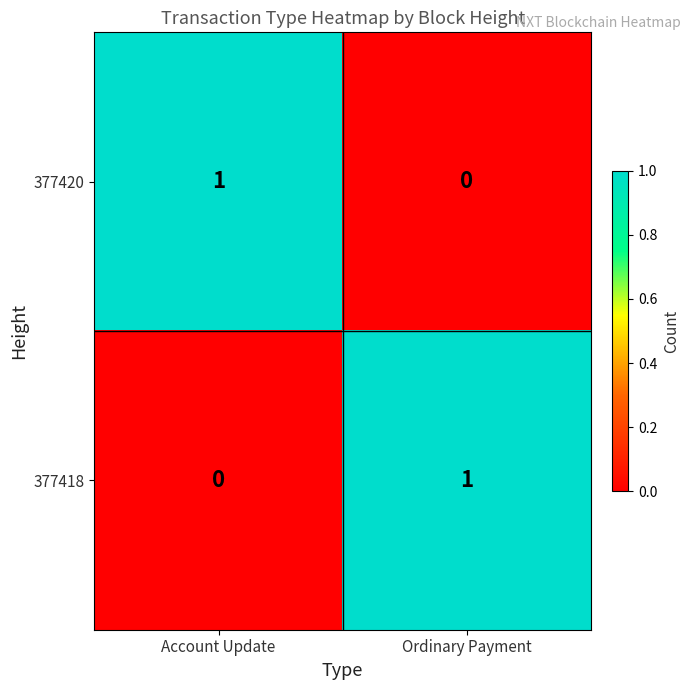

Rank the series at Account Update from lowest to highest value.

377418, 377420